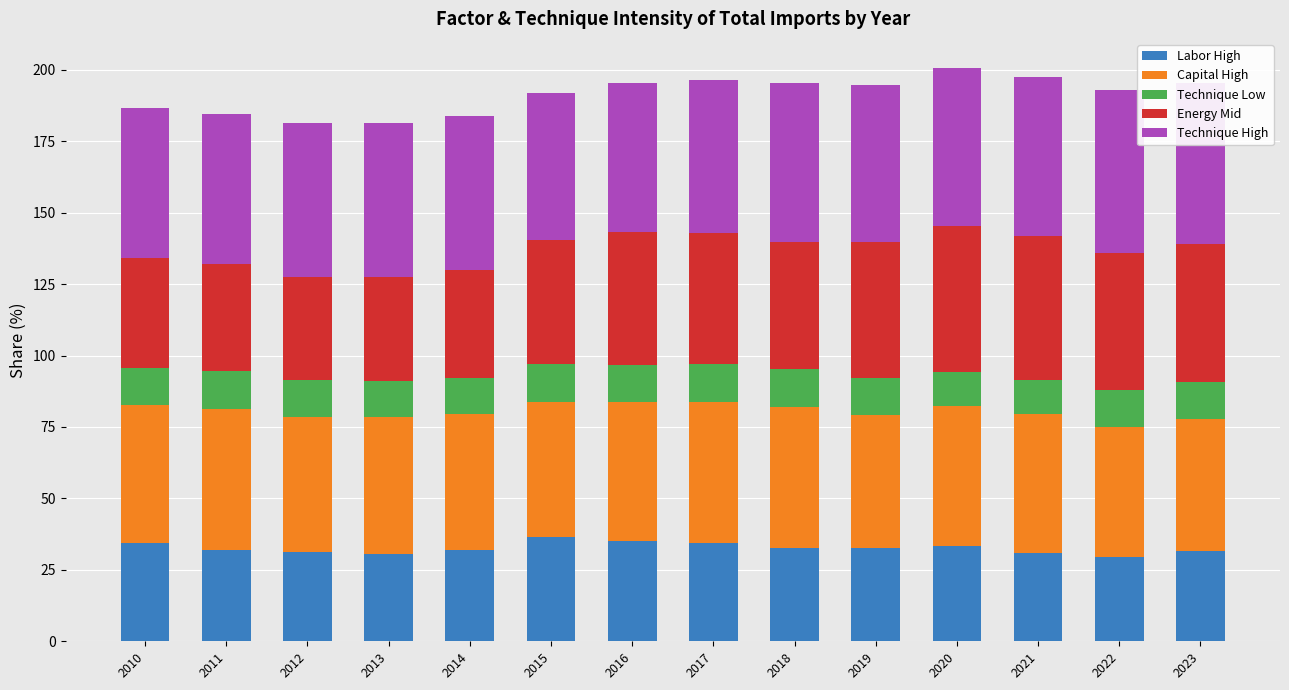

What is the average value of the Labor High series?

32.6